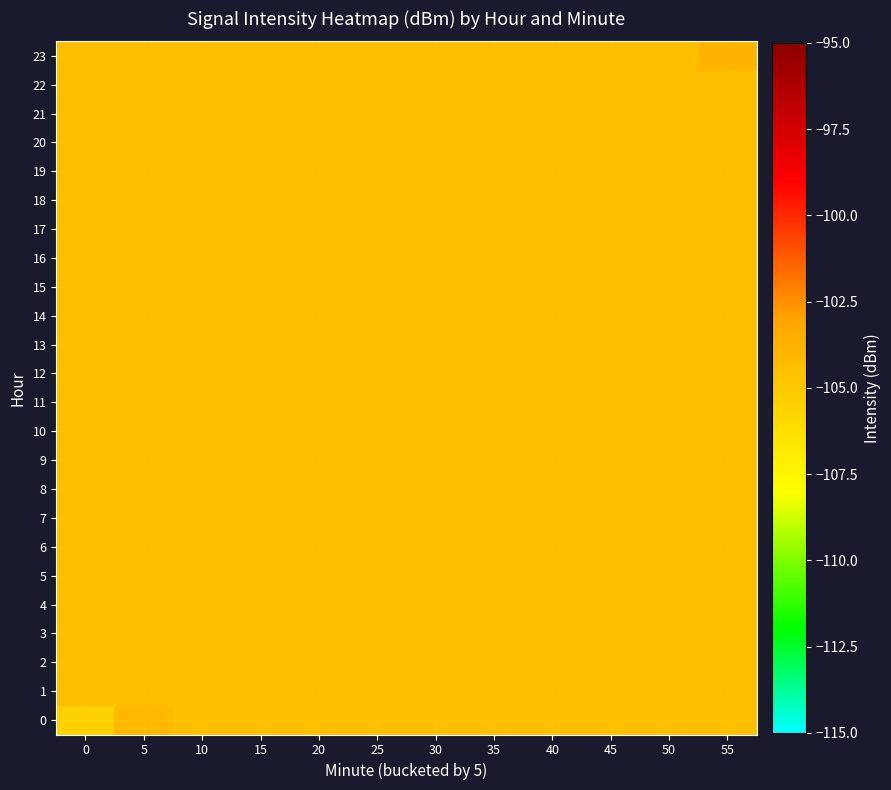

Between 25 and 55, which is larger?

25